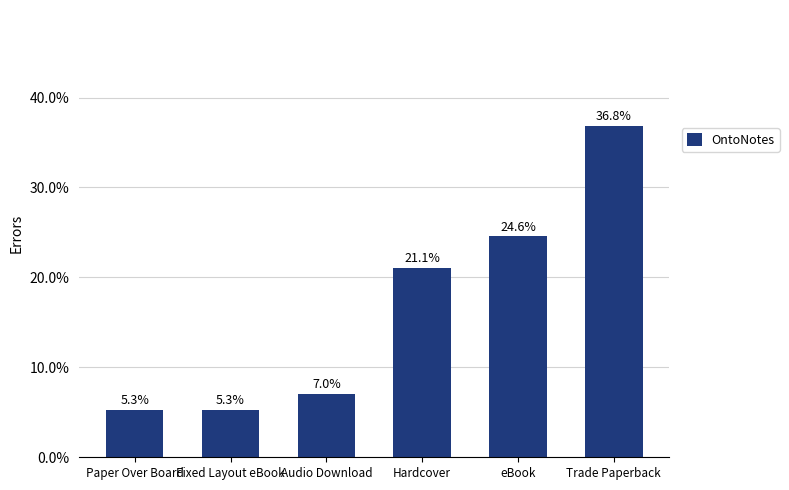

What is the difference between the values at eBook and Paper Over Board?

0.2